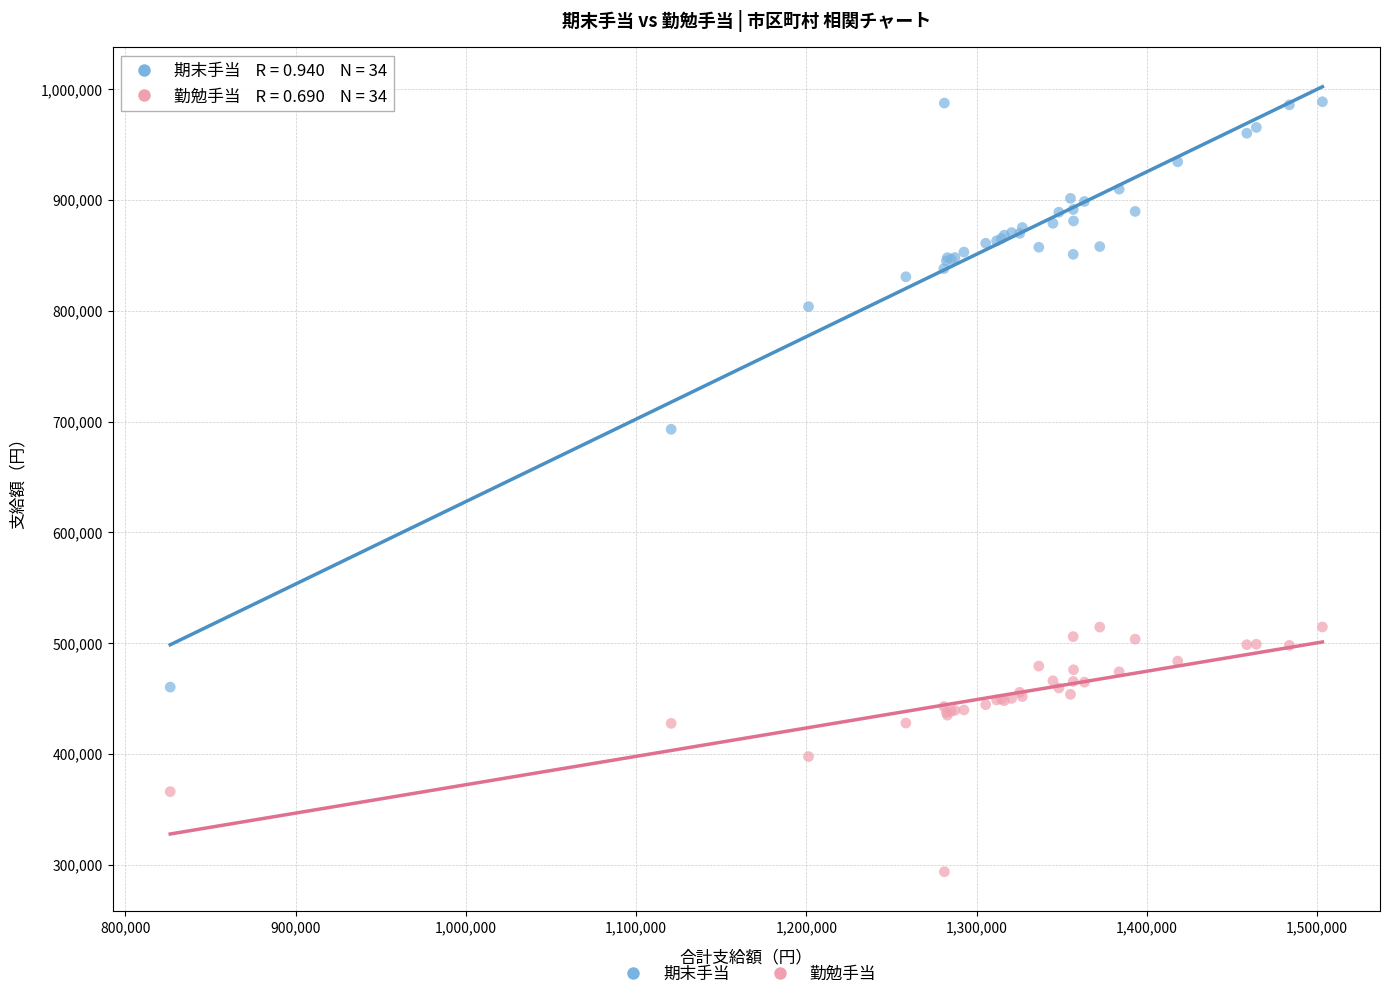

Across all series, what Y value is closest to 641150?

693000